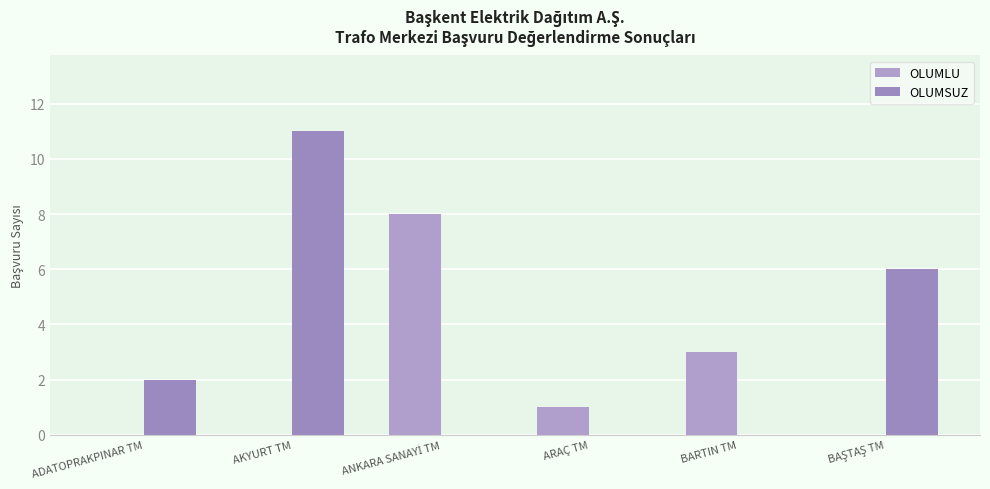

How many groups of bars are there?

6